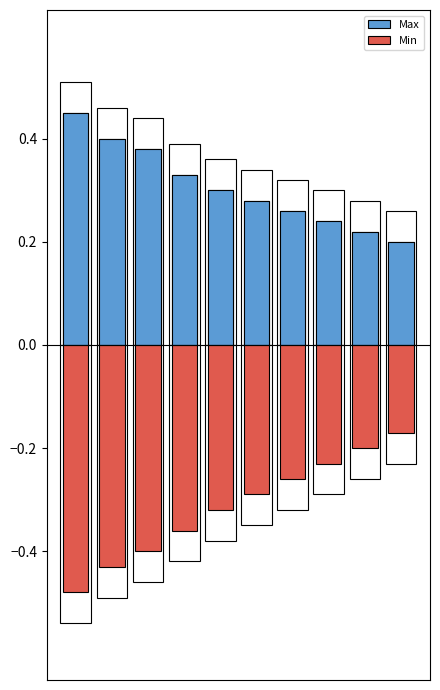

Reading right to left, transcribe all the data shown in this chart.

Max: 9=0.2	8=0.2	7=0.2	6=0.3	5=0.3	4=0.3	3=0.3	2=0.4	1=0.4	0=0.5
Min: 9=-0.2	8=-0.2	7=-0.2	6=-0.3	5=-0.3	4=-0.3	3=-0.4	2=-0.4	1=-0.4	0=-0.5